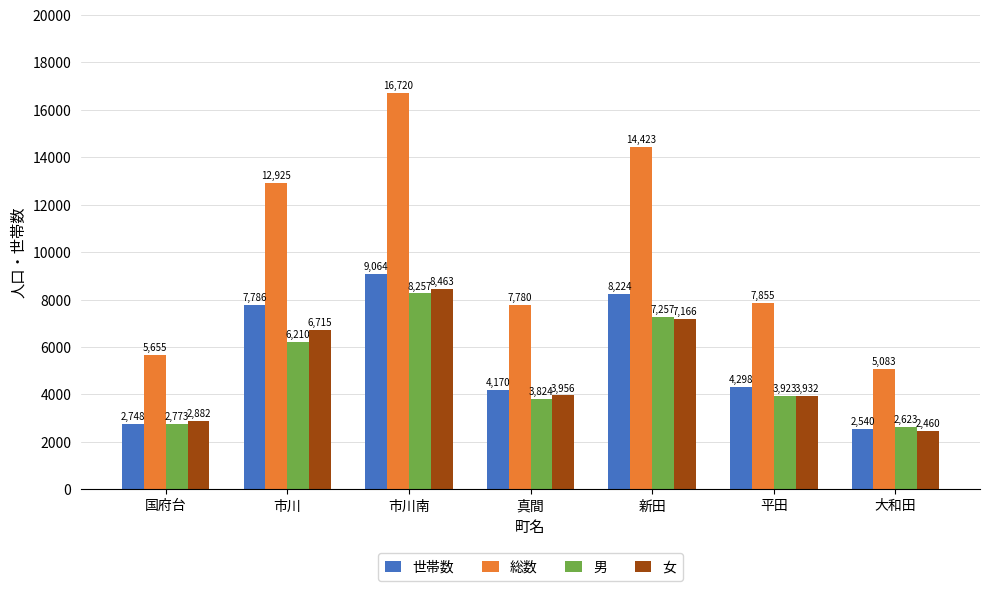

What is the label of the 4th bar from the right?

真間